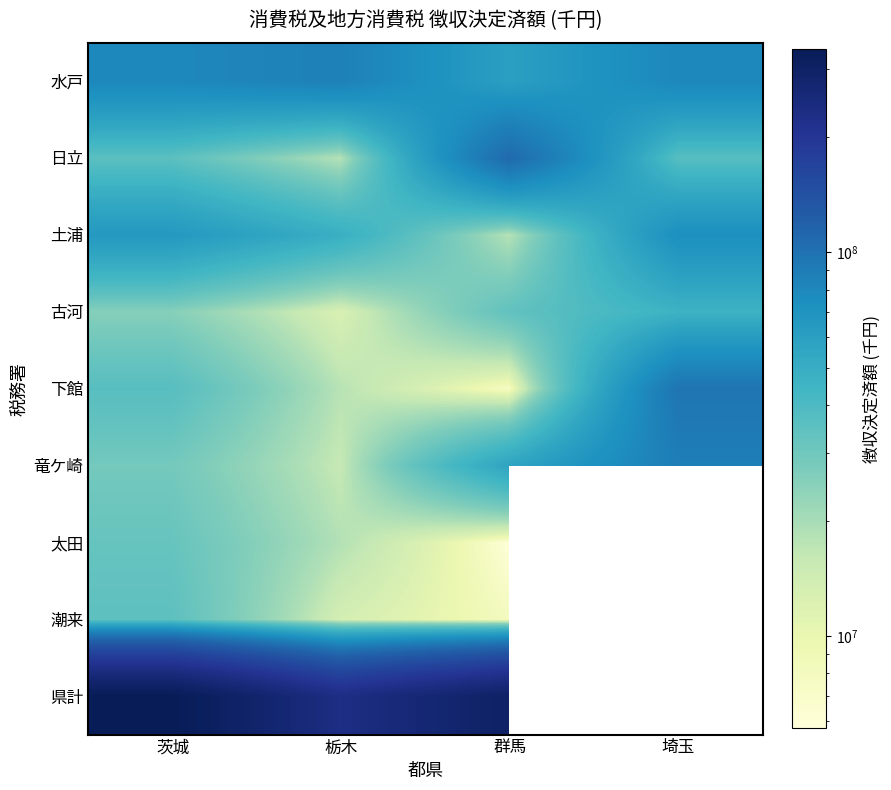

What is the sum of the 竜ケ崎 values at 茨城 and 群馬?

84973676.0